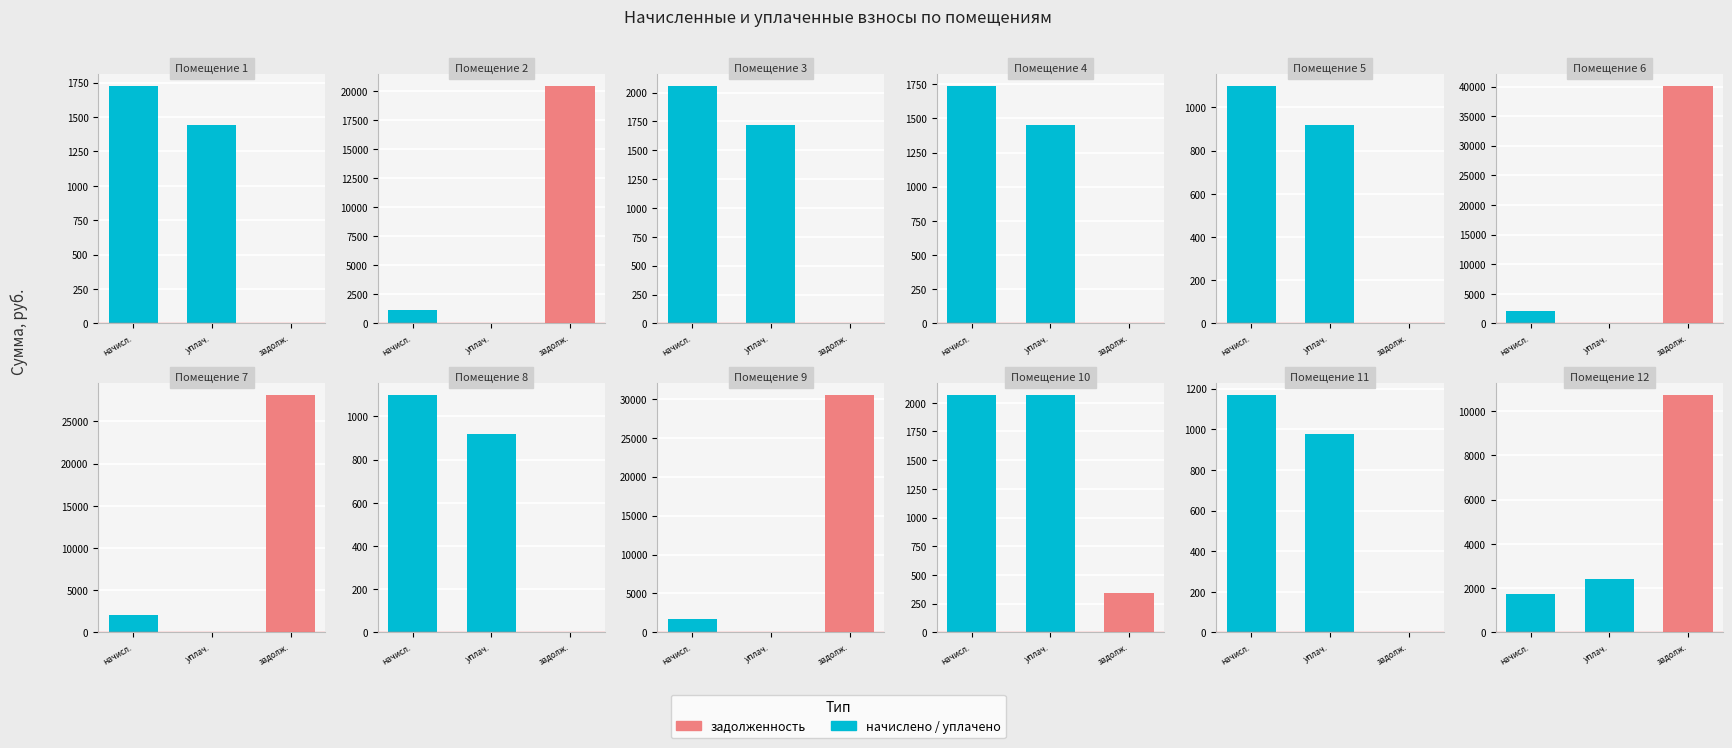

Between 4 and 5, which series saw the biggest shift?

начислено